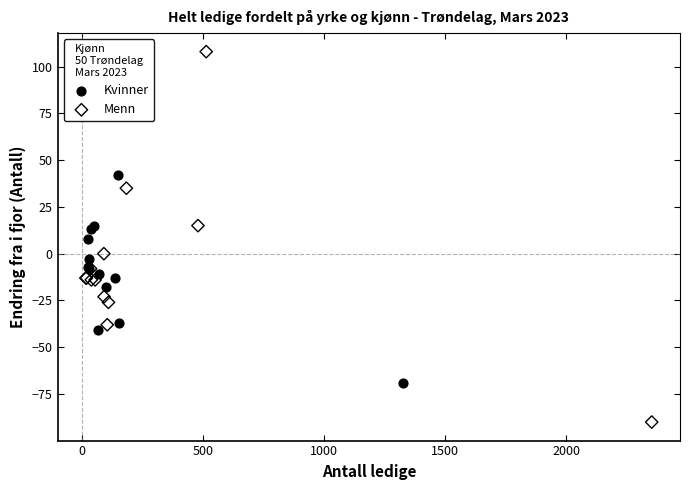

Which series contains the highest Y value?

Menn